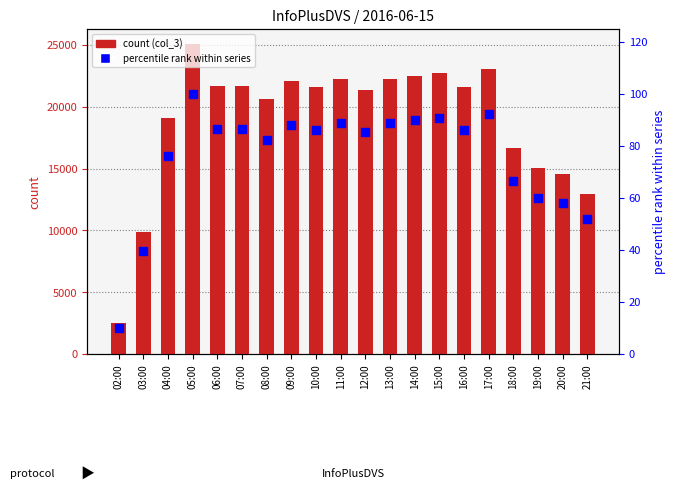

Which series reaches the maximum Y coordinate?

count